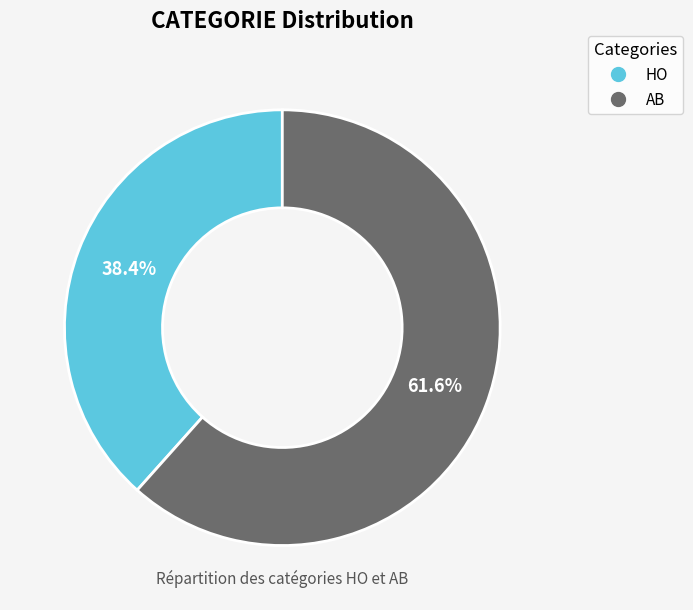

What is the smallest slice in the pie chart?

HO